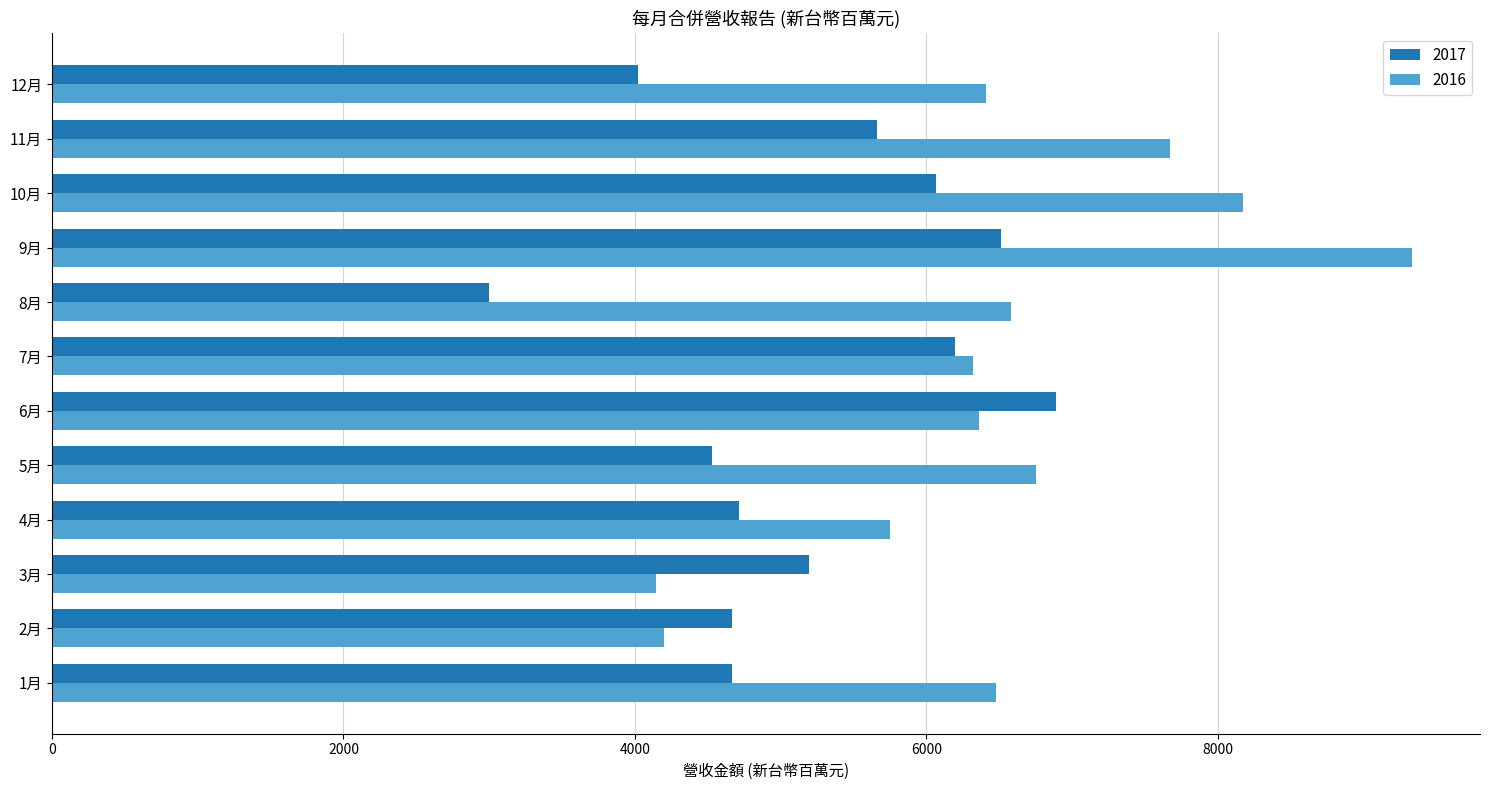

Which series has the widest spread of values?

2016